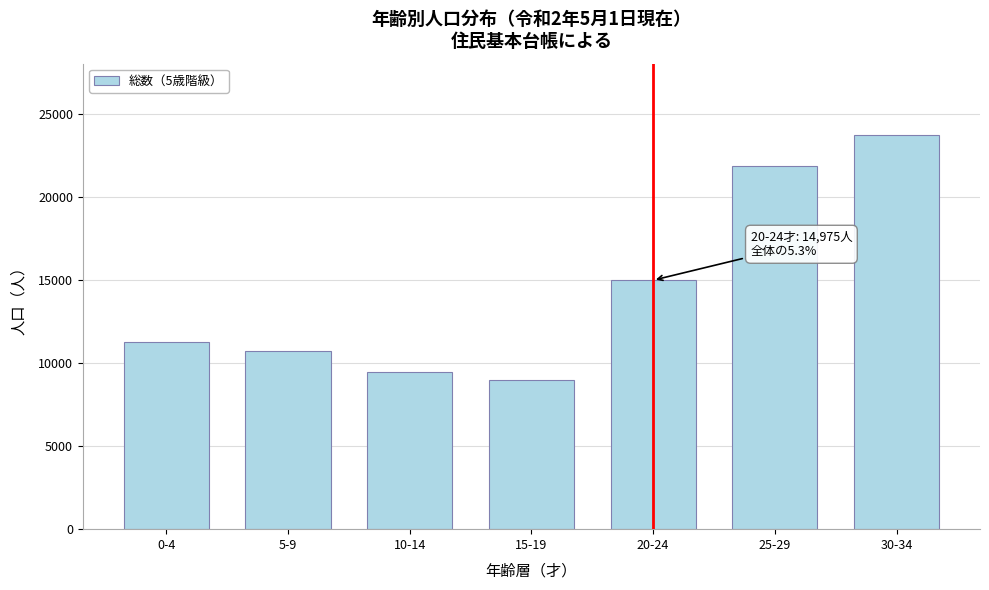

Reading right to left, list all the values displayed in this chart.

23739	21852	14975	8982	9451	10736	11243